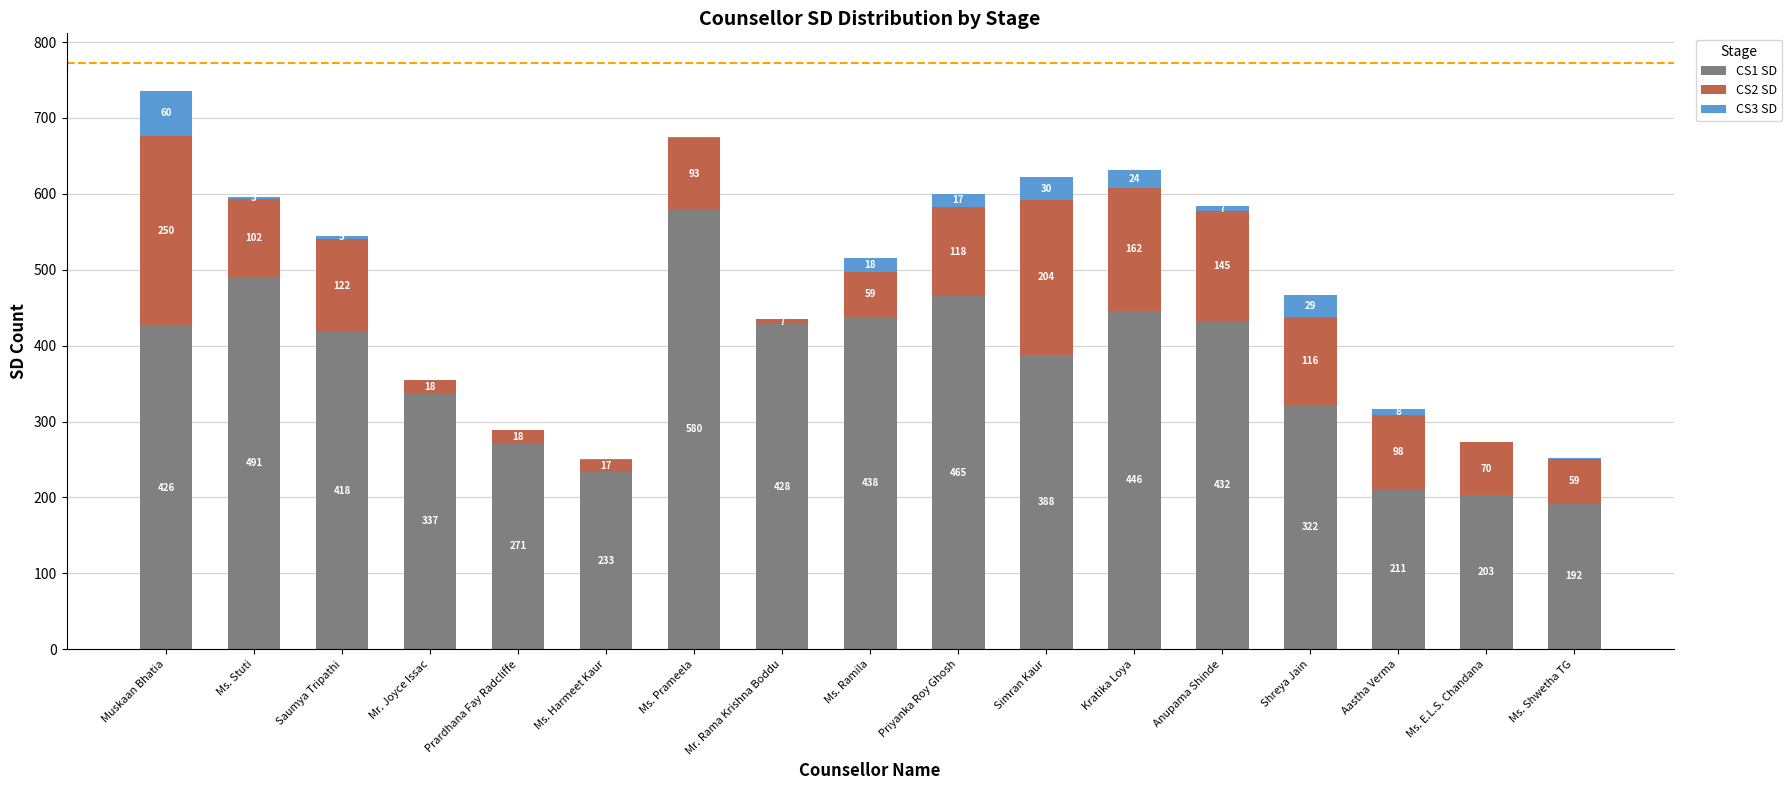

True or false: CS1 SD has a value of 428 at Mr. Rama Krishna Boddu.

True